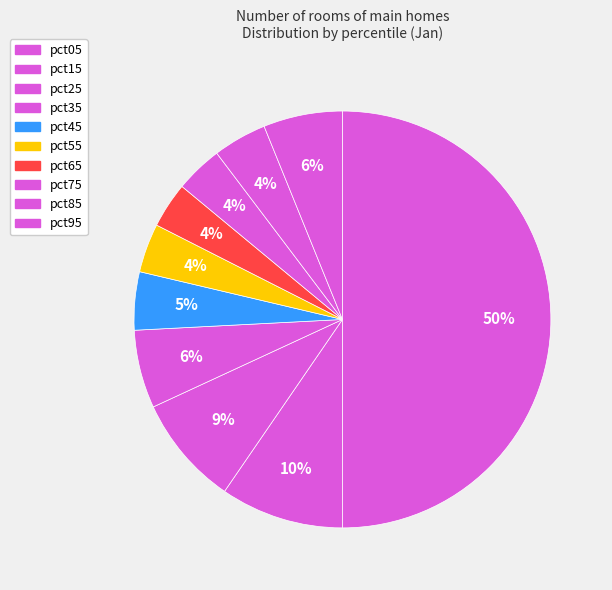

What percentage do pct75 and pct55 together represent?

7.5%